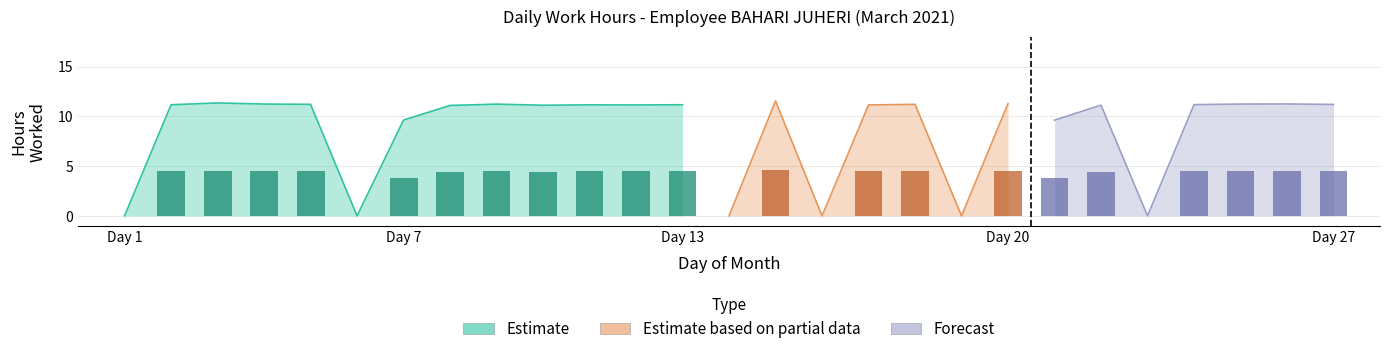

At which label does the data first exceed 11?

2